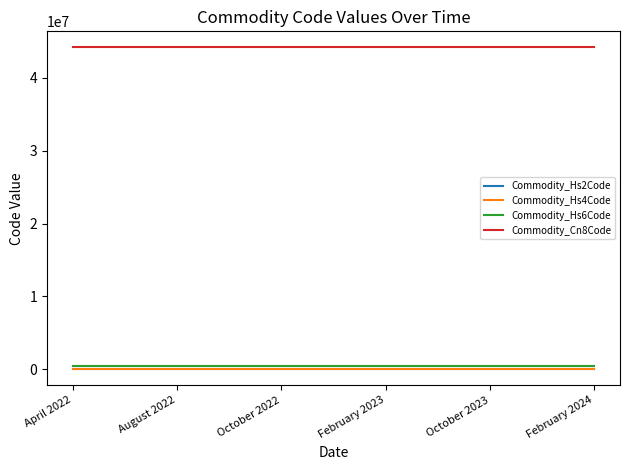

What are all the series names shown in the legend?

Commodity_Hs2Code, Commodity_Hs4Code, Commodity_Hs6Code, Commodity_Cn8Code